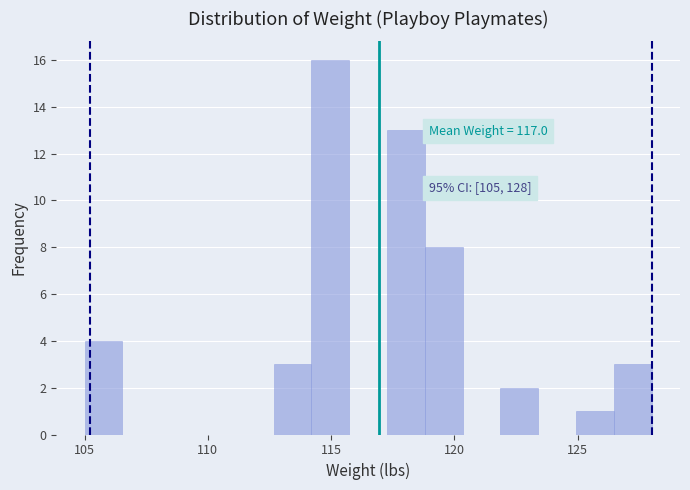

Around what value on the x-axis is the tallest bar? Give the approximate position of its centre, as read against the axis.

115.0